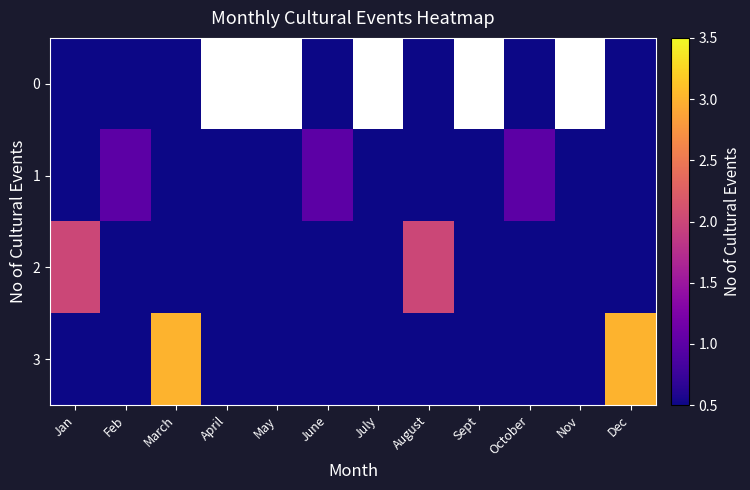

Which series has the largest range (max minus min)?

3